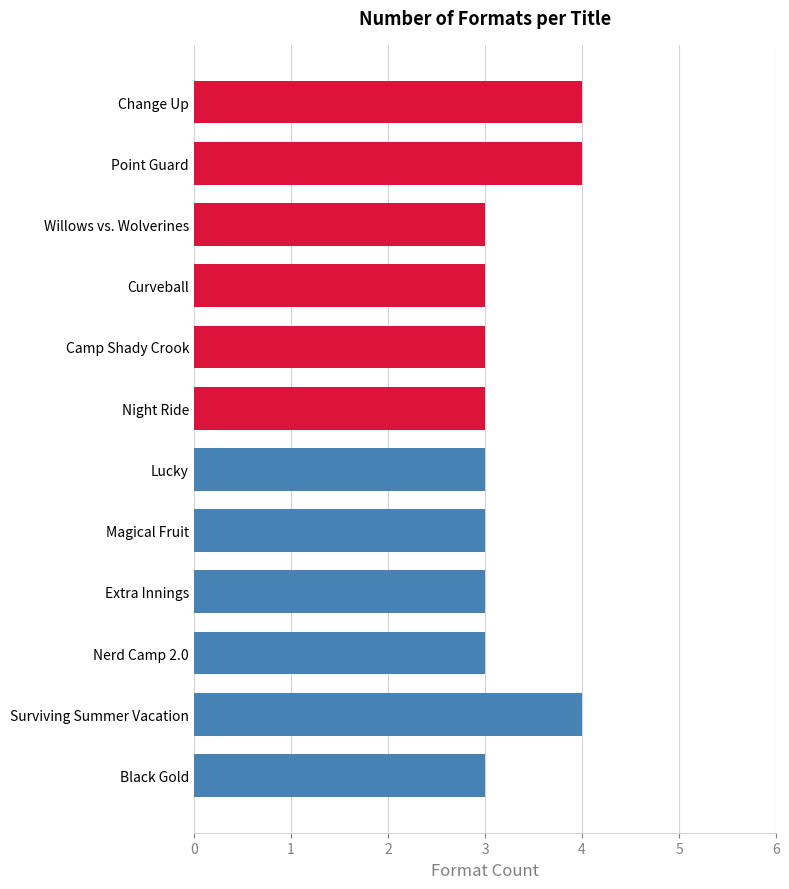

Approximately how many times larger is the value at Extra Innings compared to Lucky?

1.0